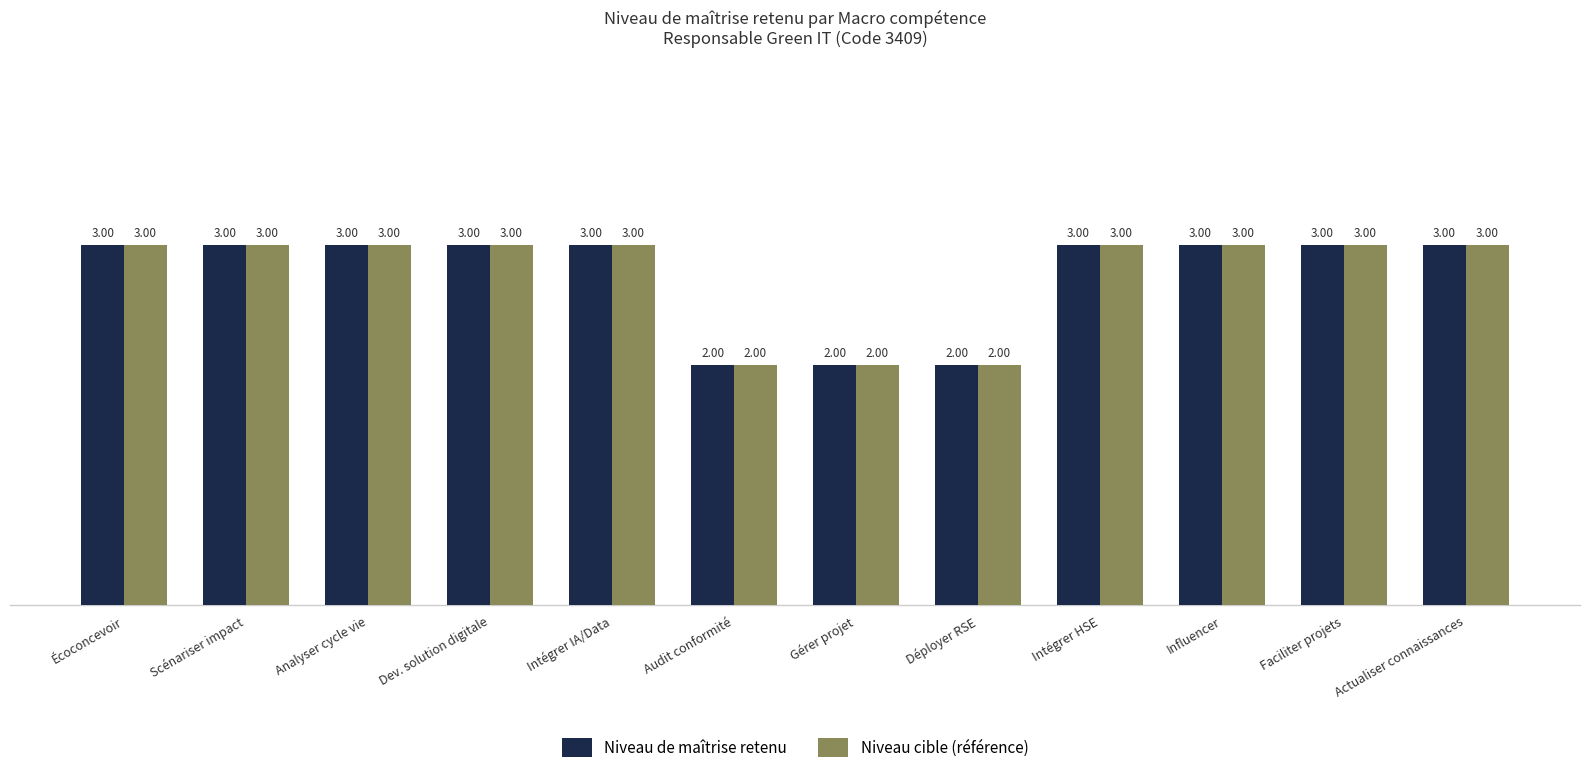

What is the sum of all Niveau cible (référence) values?

33